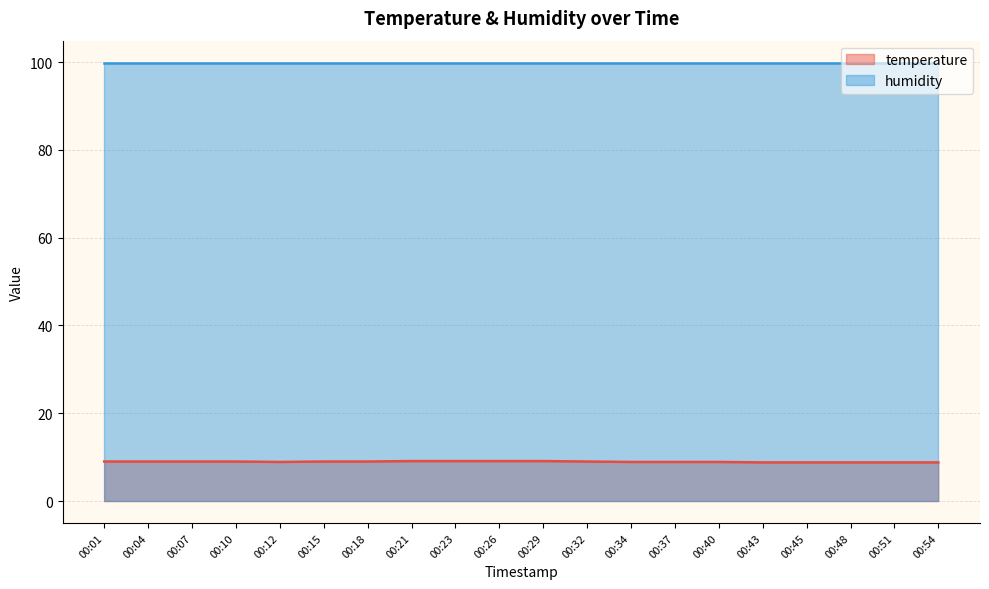

The value of temperature at 00:26 is 5.5. True or false?

False